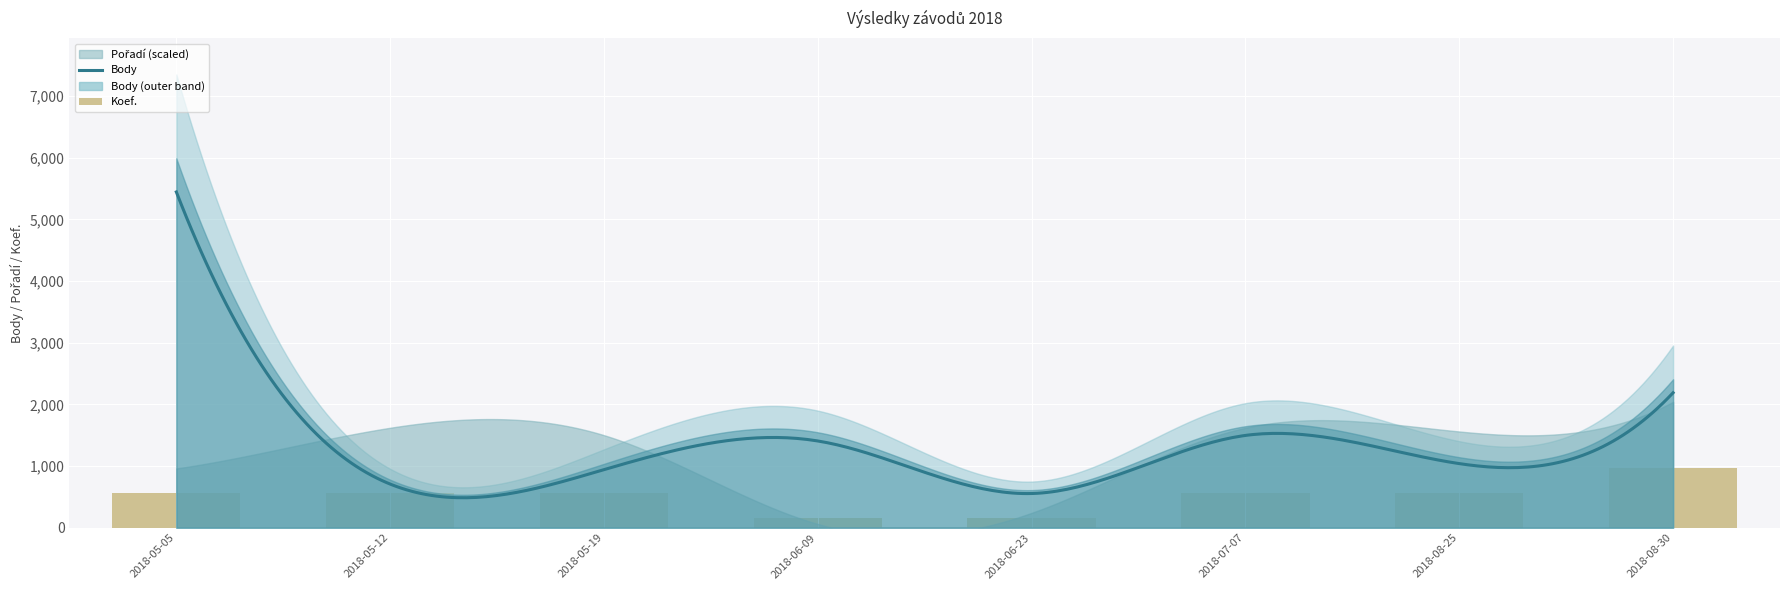

Reading left to right, extract all data points from this chart.

Body: 5444	707	941	1406	554	1496	1039	2188
Pořadí: 16	27	25	1	4	27	26	34
Koef.: 7	7	7	2	2	7	7	12